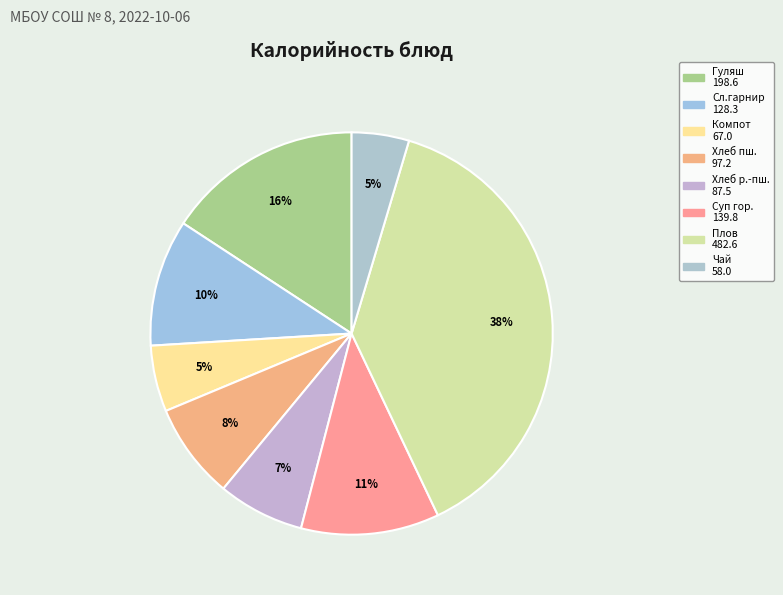

Count the number of slices in the pie.

8